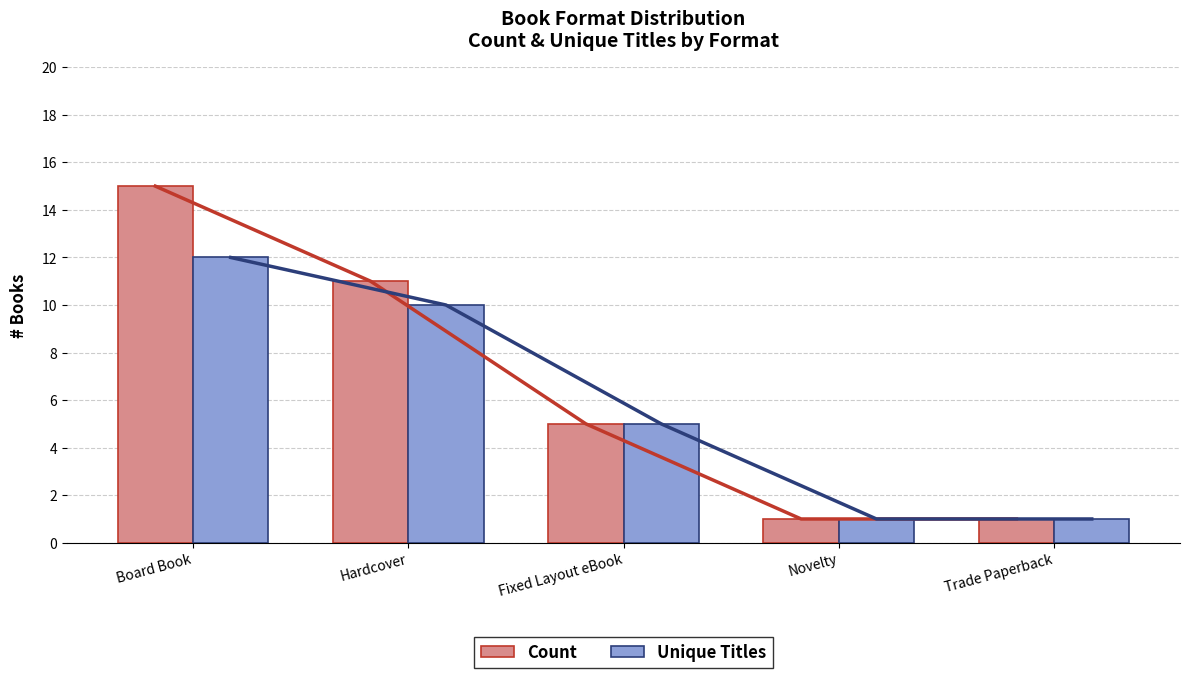

Count the Unique Titles values in the range 1 to 10.

4